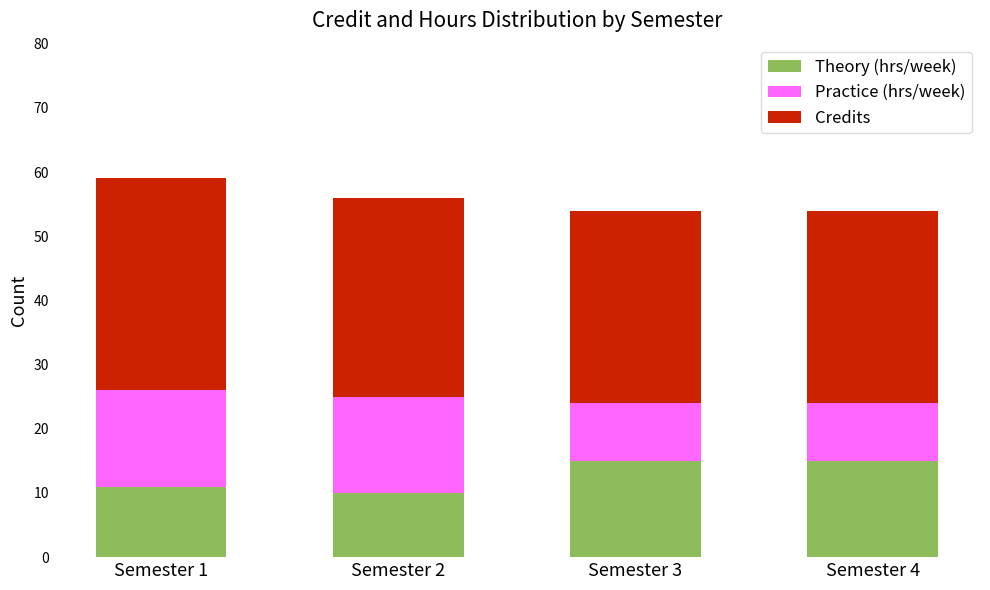

At which label is Theory (hrs/week) closest to 12?

Semester 1